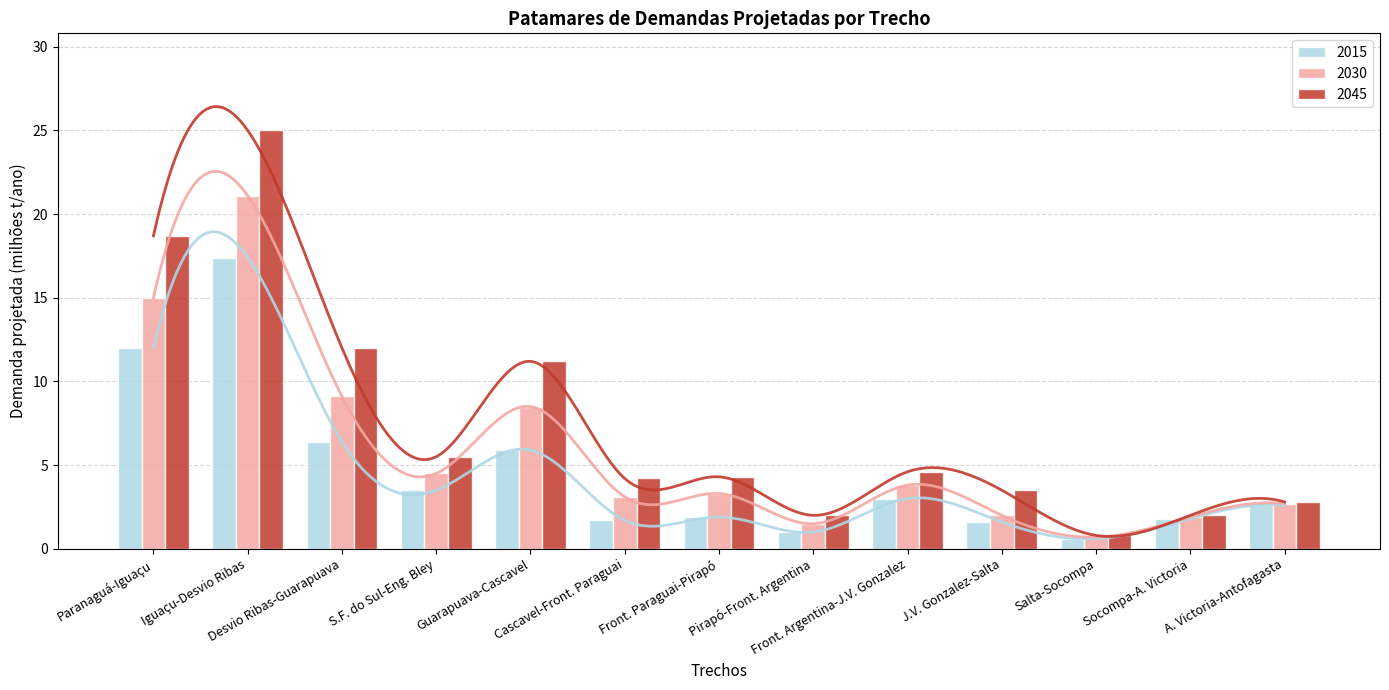

What is the spread (max minus min) of values at Paranaguá-Iguaçu?

6.7